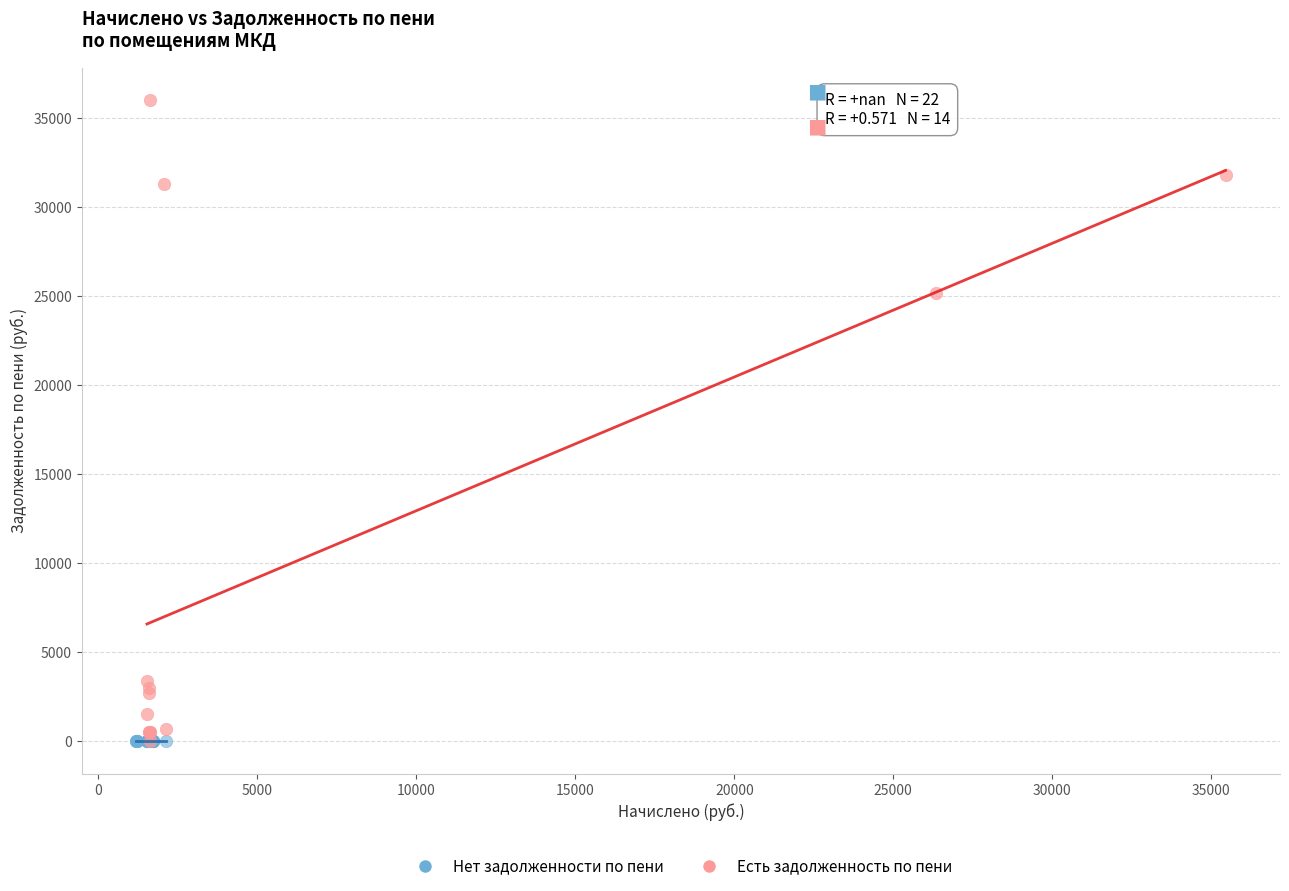

Which series reaches the maximum Y coordinate?

Есть задолженность по пени